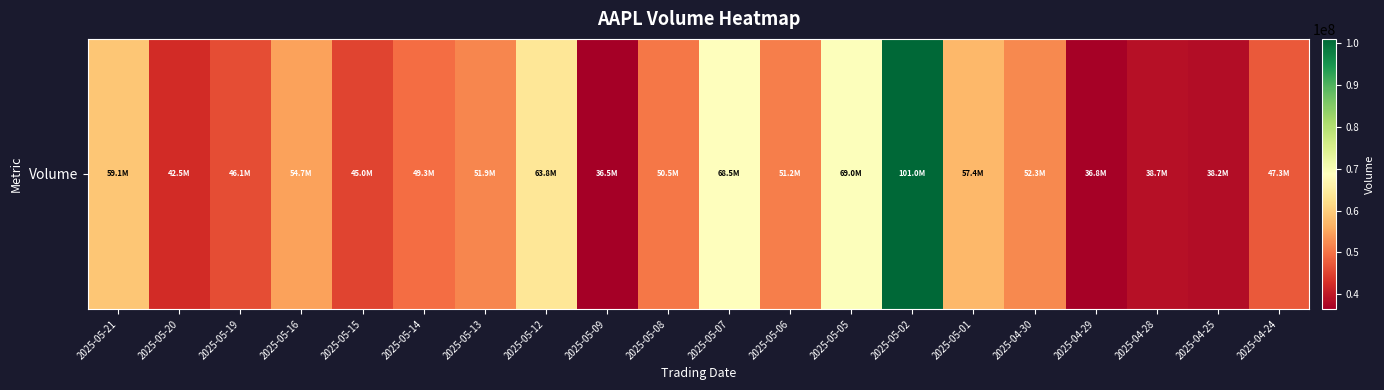

What is the difference between the second highest and second lowest values?

32190900